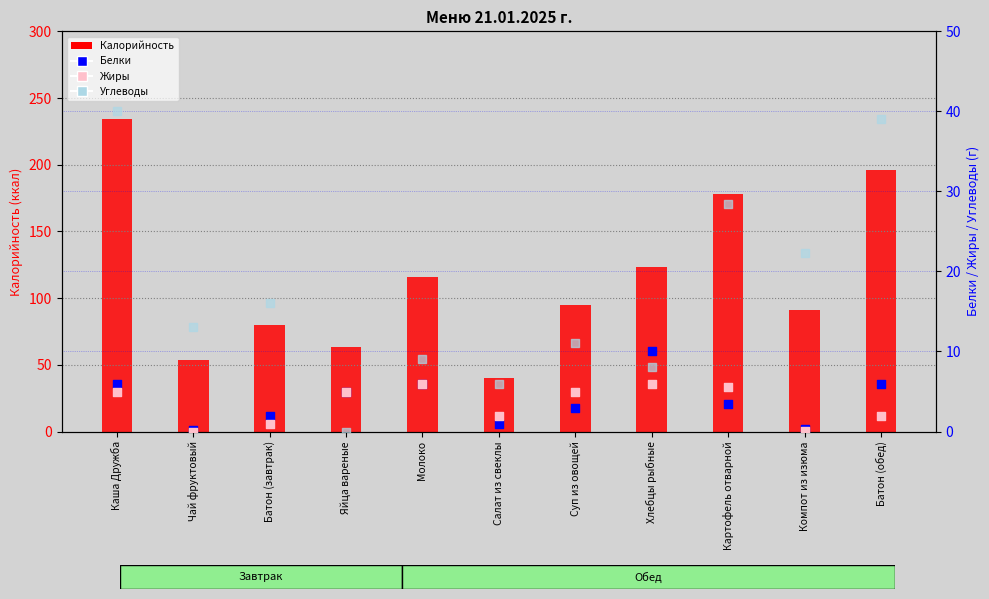

Which series contains the highest Y value?

Калорийность